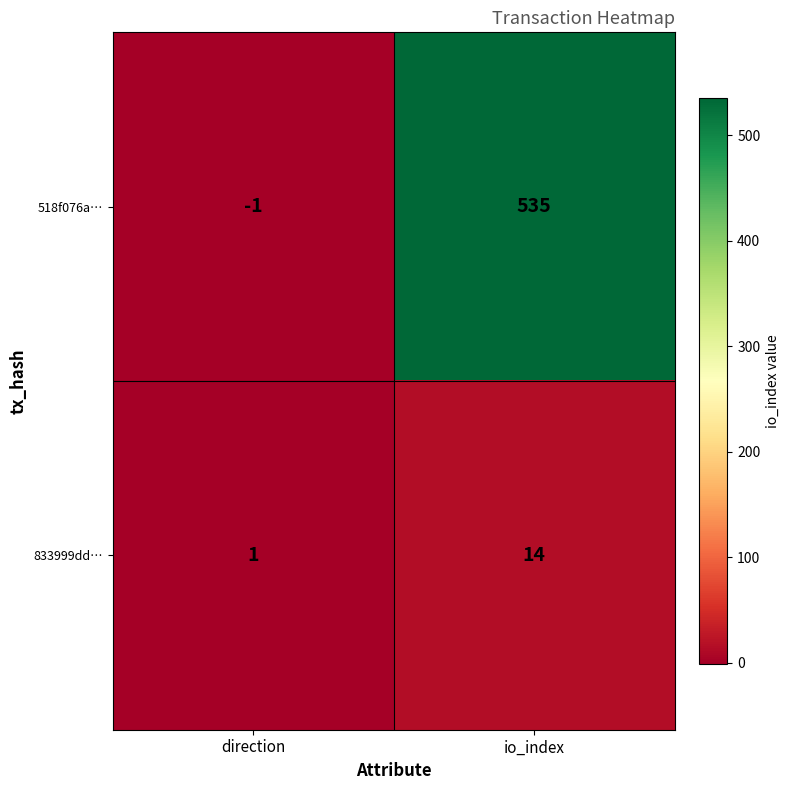

How many data points does each series have?

2